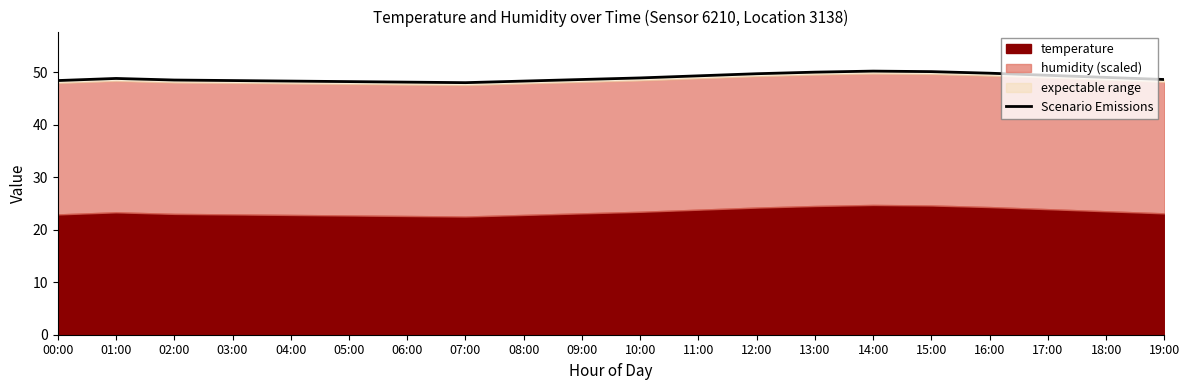

List the labels in order of value, smallest first.

07:00, 06:00, 05:00, 04:00, 08:00, 00:00, 03:00, 02:00, 09:00, 19:00, 01:00, 10:00, 18:00, 11:00, 17:00, 12:00, 16:00, 13:00, 15:00, 14:00